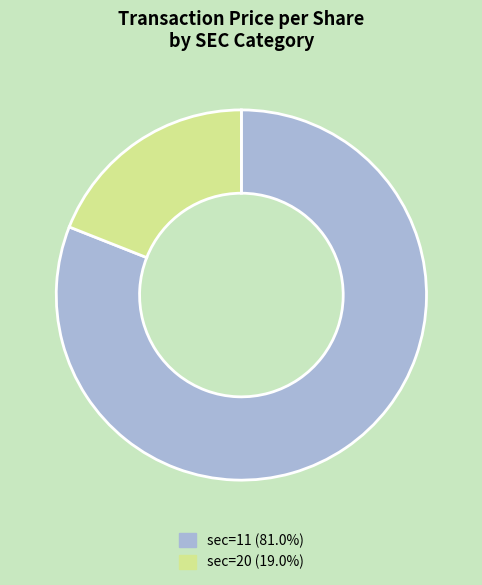

Is there any slice that represents more than half of the pie?

Yes